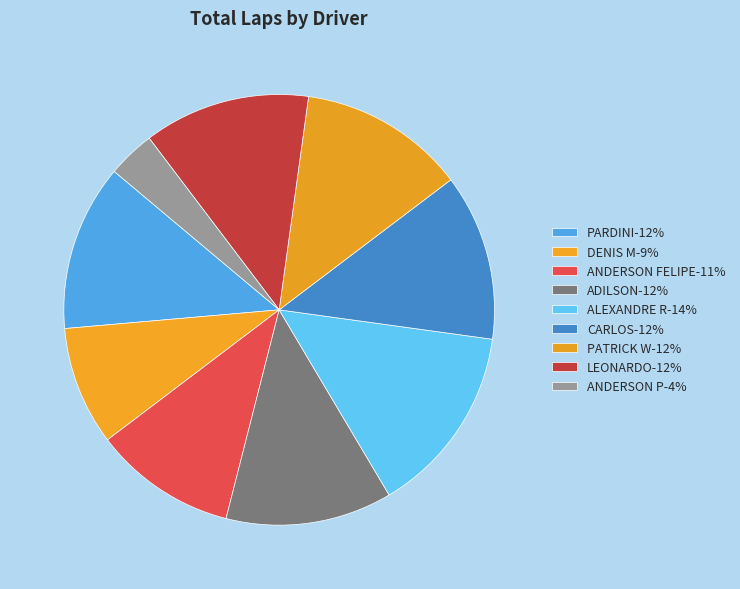

To the nearest percent, what portion does LEONARDO represent?

12%